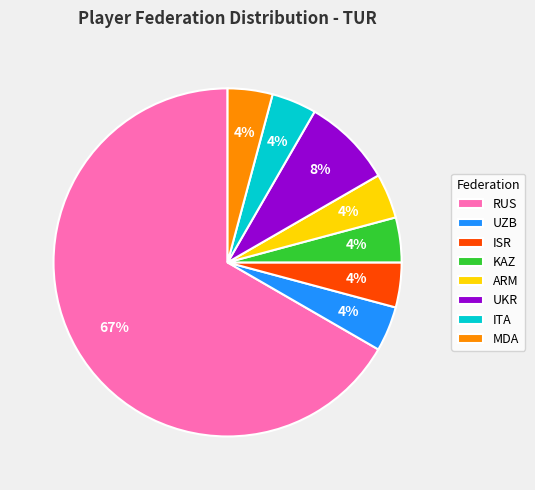

Is it true that RUS is 74% of the pie?

False